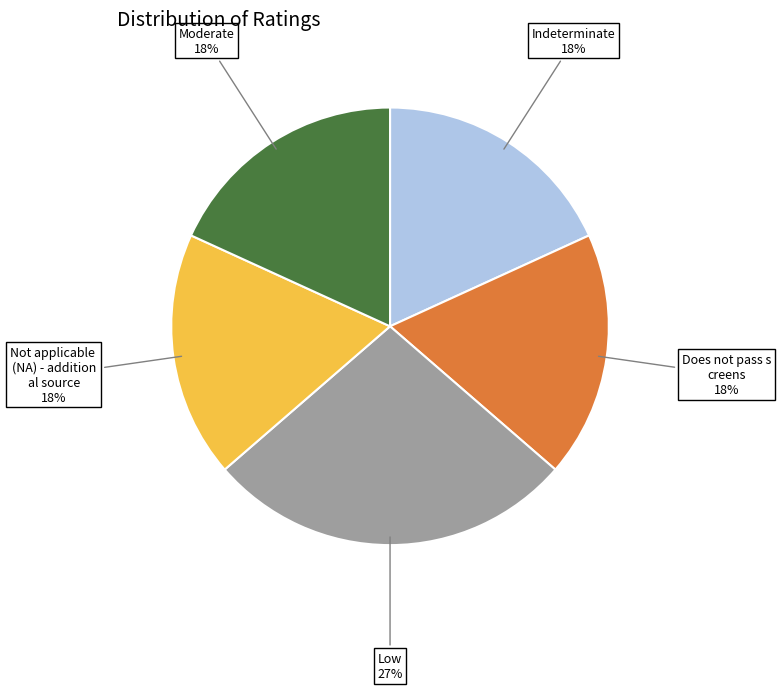

How many segments does this pie chart have?

5